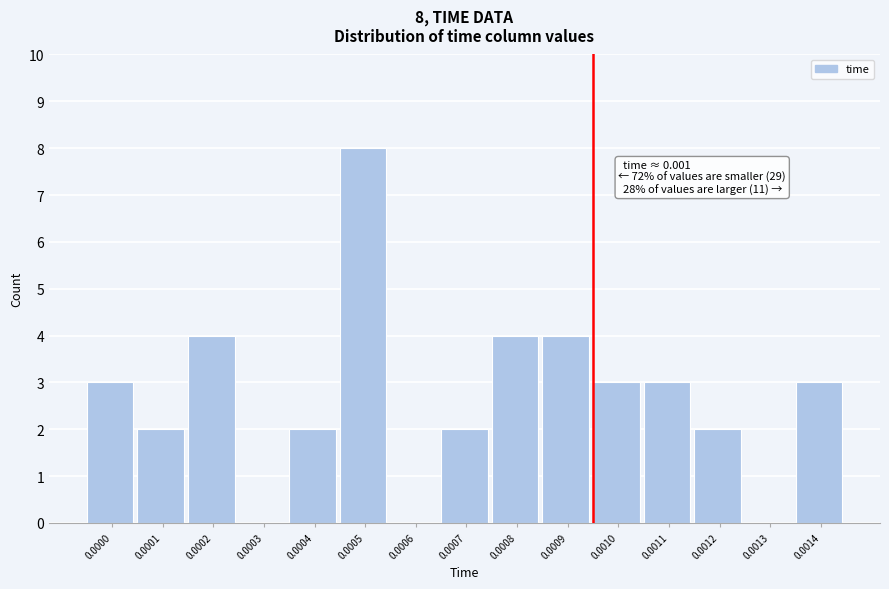

Reading left to right, list all the values displayed in this chart.

0.0000=3	0.0001=2	0.0002=4	0.0003=0	0.0004=2	0.0005=8	0.0006=0	0.0007=2	0.0008=4	0.0009=4	0.0010=3	0.0011=3	0.0012=2	0.0013=0	0.0014=3